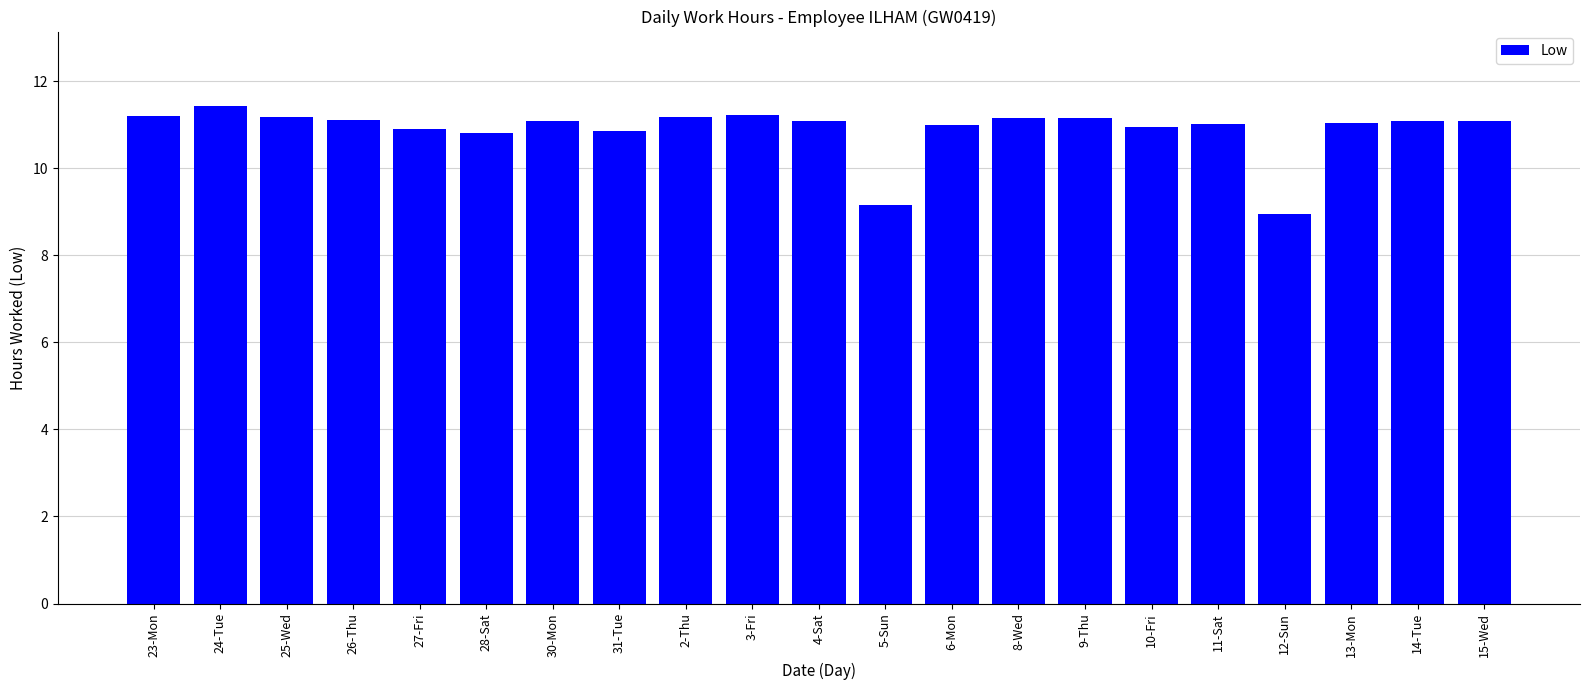

What is the greatest value displayed?

11.4